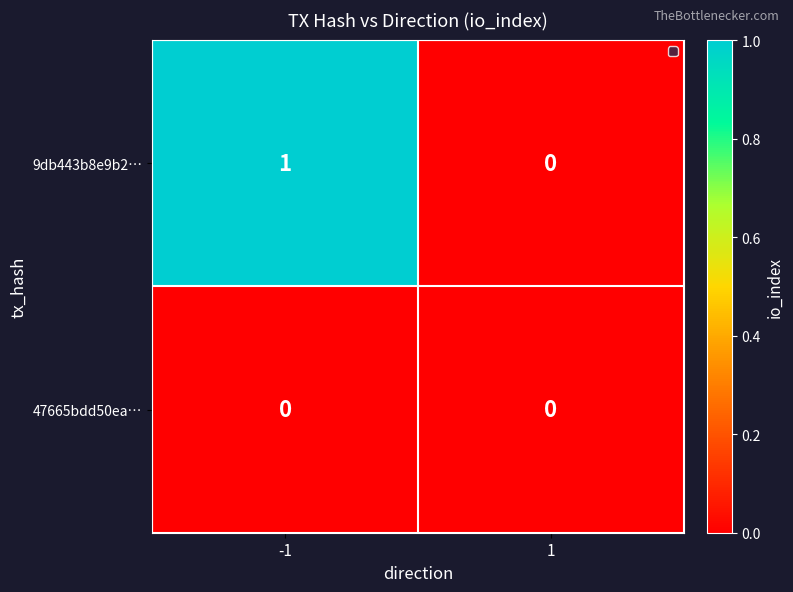

List the series in order of their overall mean, lowest first.

47665bdd50ea…, 9db443b8e9b2…